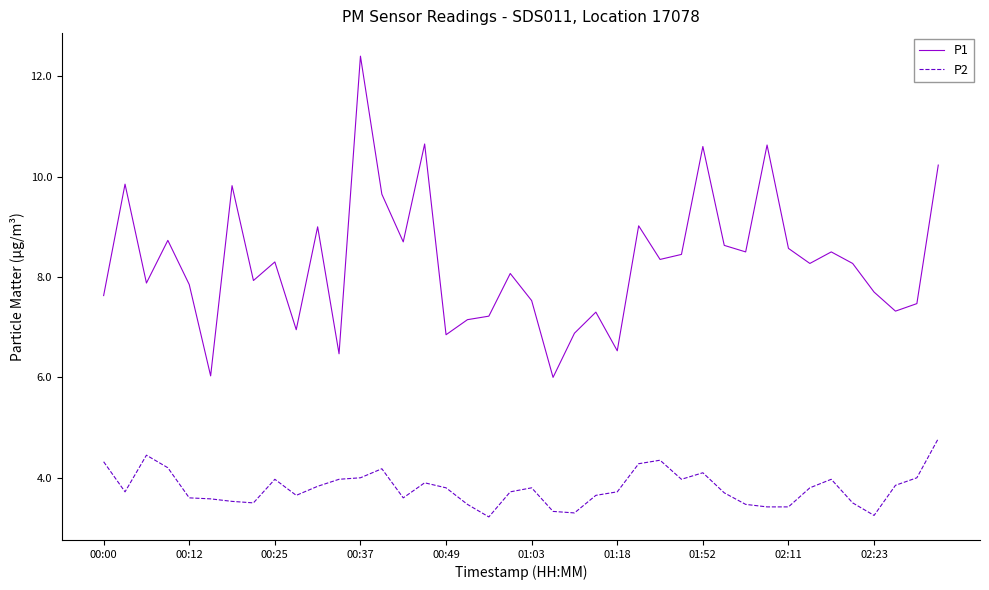

What is the difference between the maximum and minimum values in the P1 series?

6.4